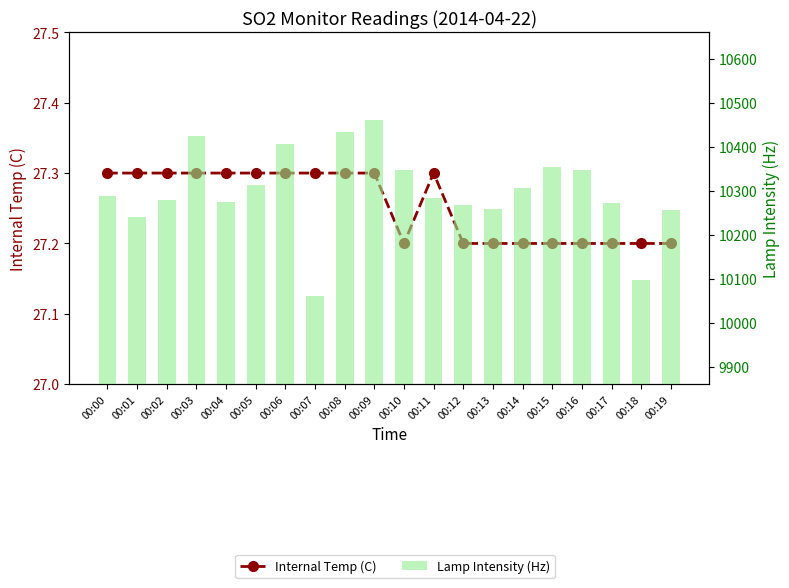

What is the average value of the Lamp Intensity (Hz) series?

10298.3